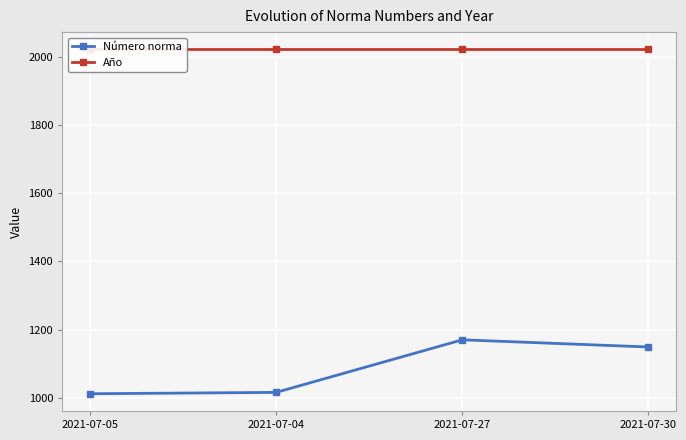

True or false: Año and Número norma intersect in this chart.

False